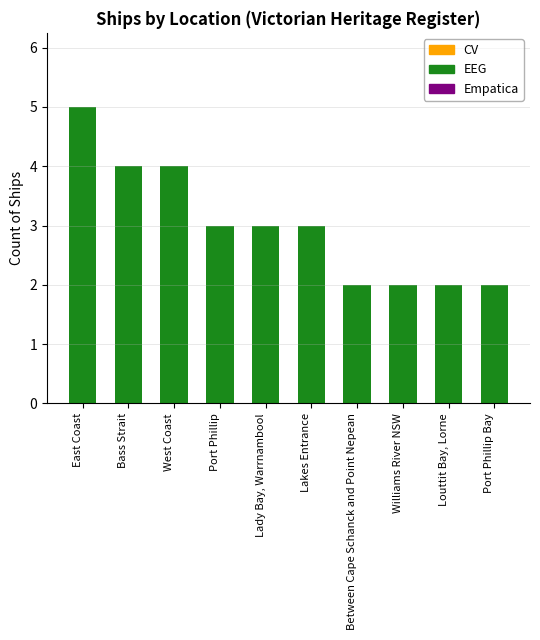

What is the label of the 5th bar from the right?

Lakes Entrance